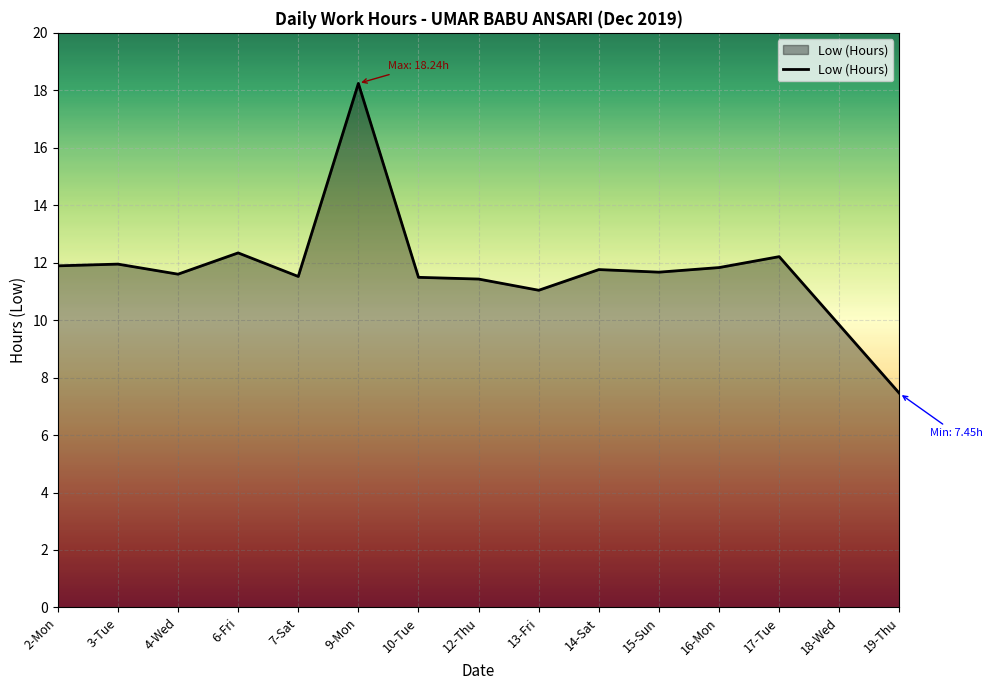

At which category does the chart reach its minimum across all series?

19-Thu